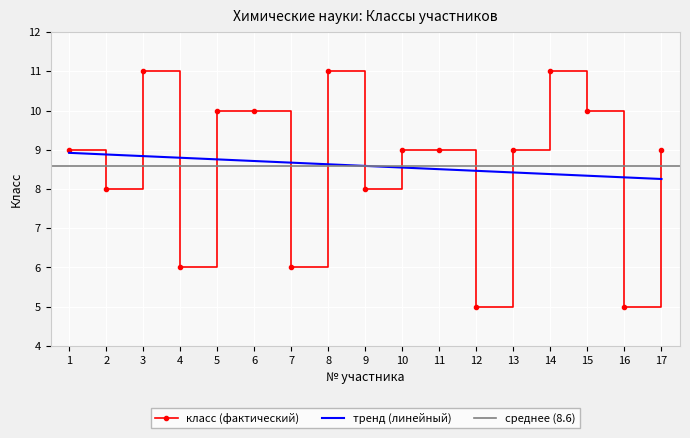

What is the smallest value displayed?

5